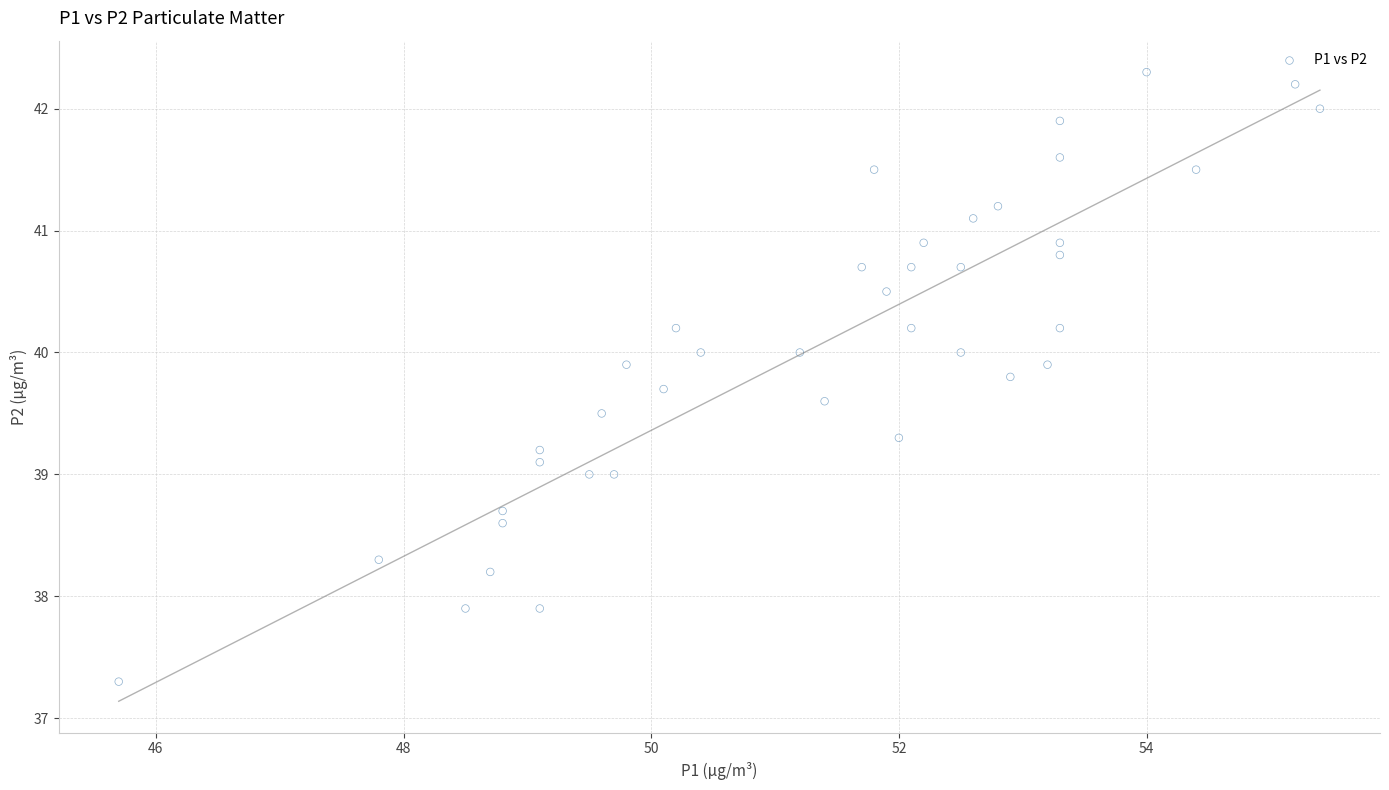

What is the range of Y values (max minus min)?

5.0